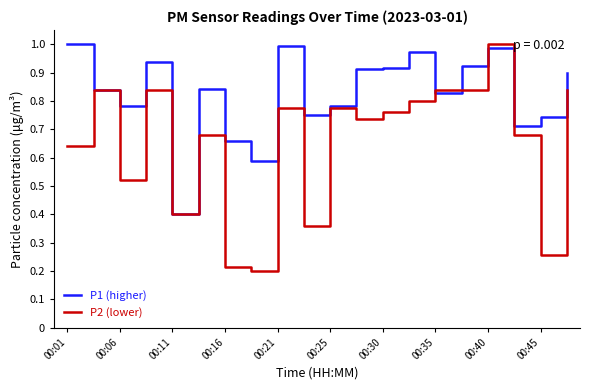

Which series has the largest total across all categories?

P1 (higher)